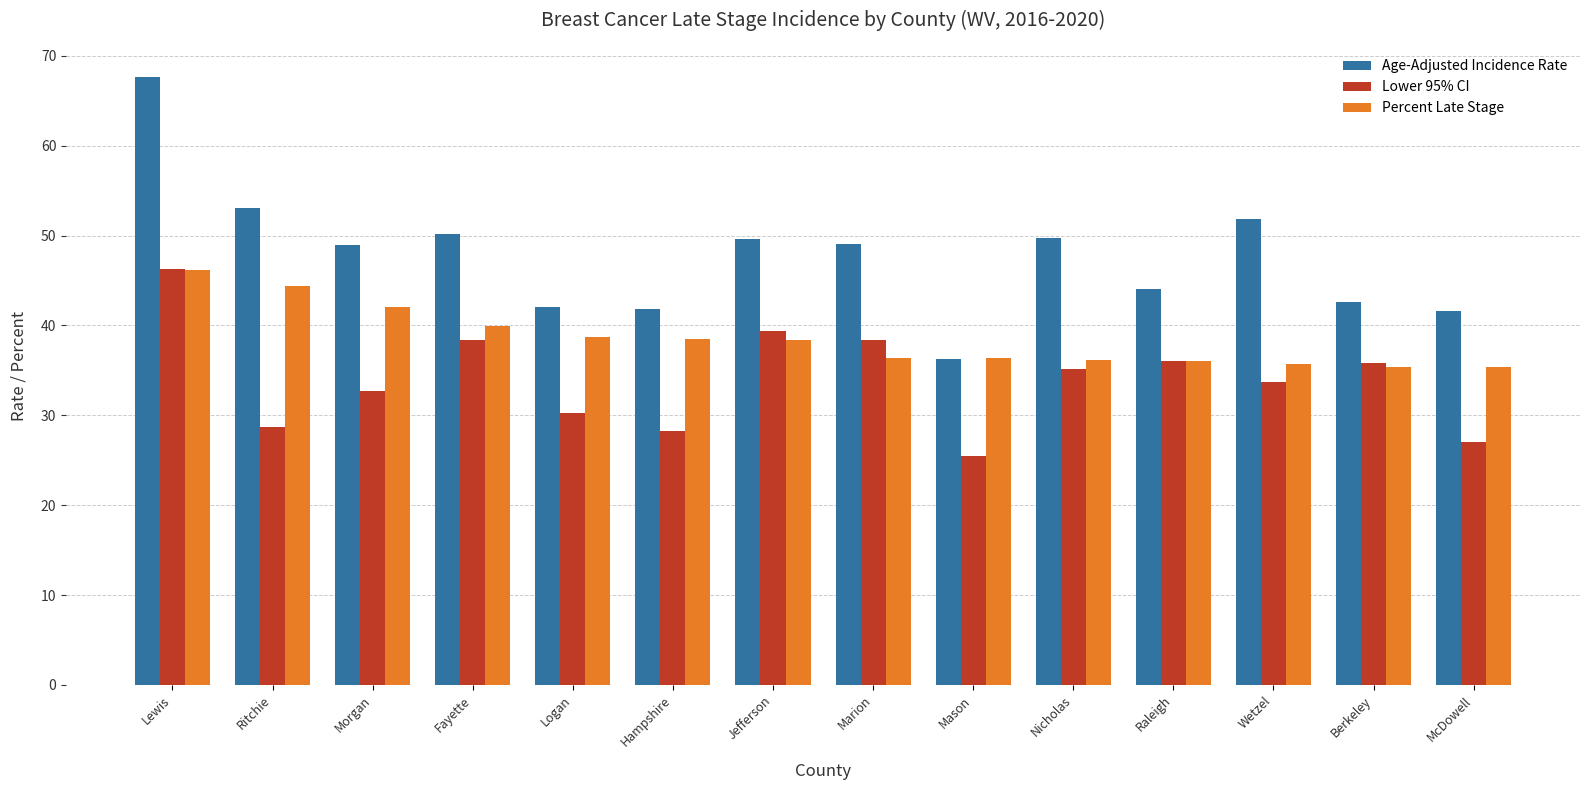

Where does the Percent Late Stage series first go above 38?

Lewis